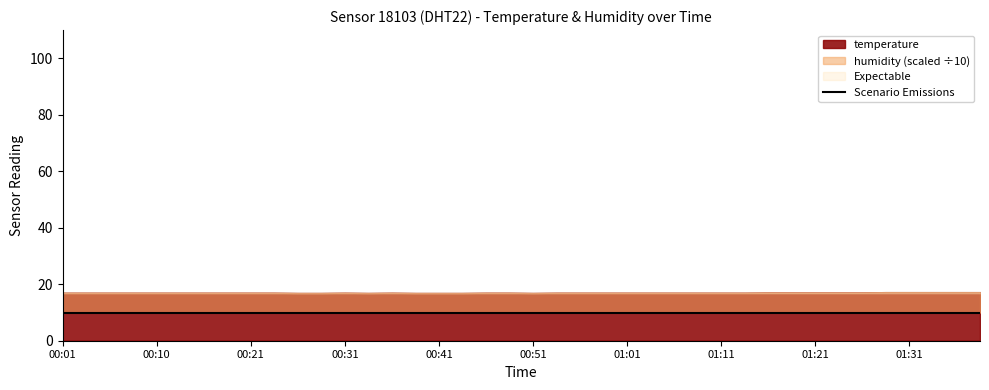

At which label does temperature first exceed 17?

01:16